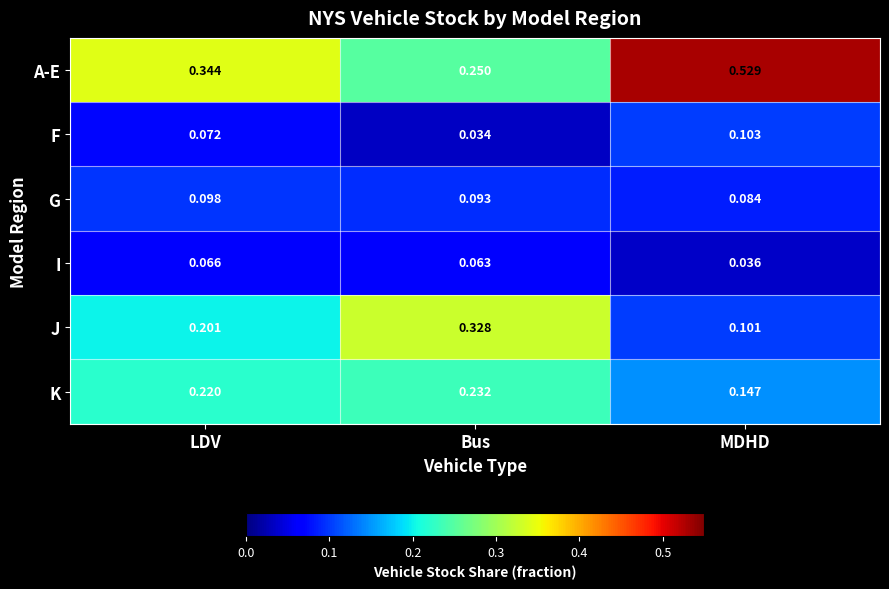

At which label is G closest to 0?

MDHD